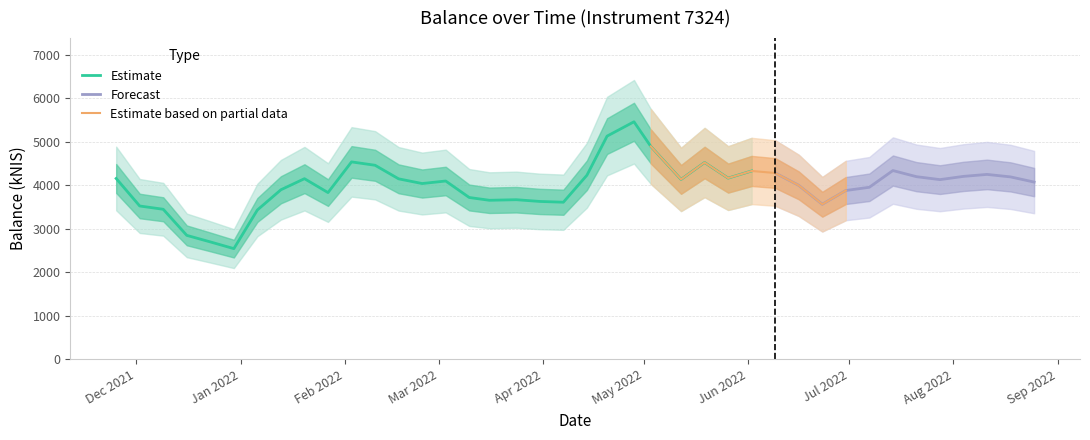

Read the value at 2022-08-11.

4249.6